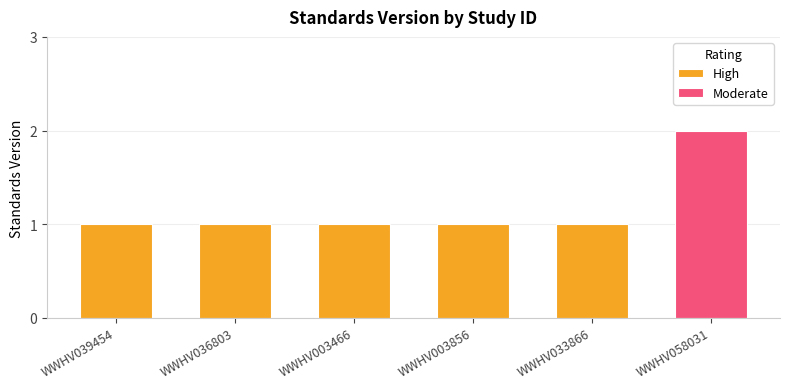

How many values are between 1 and 2?

6